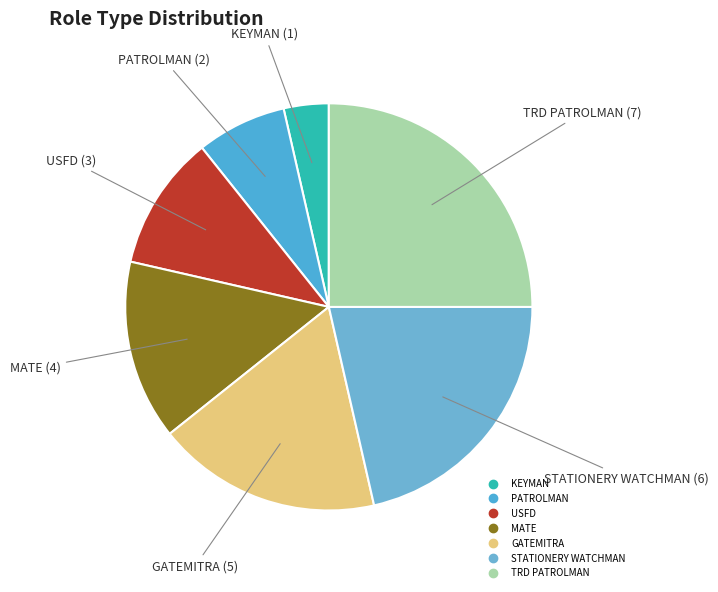

Count the number of slices in the pie.

7